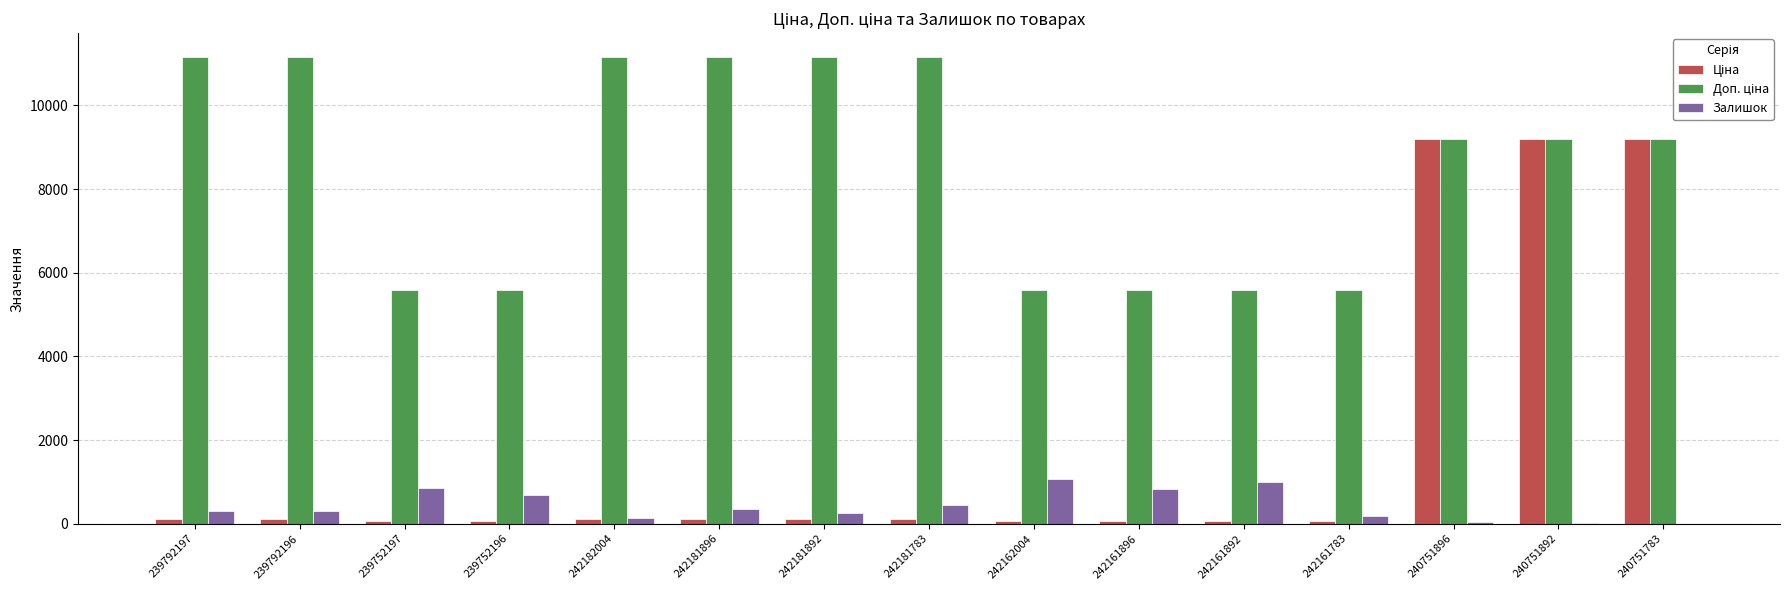

What is the sum of all Залишок values?

6465.0